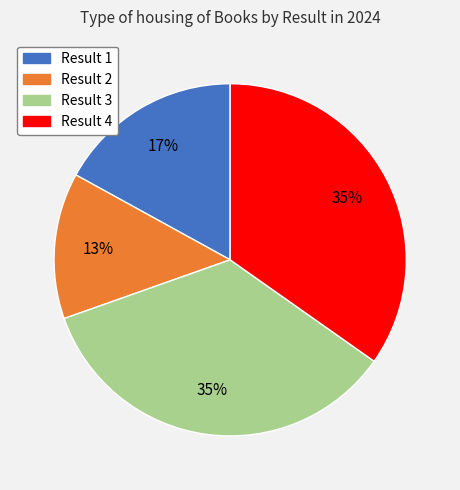

Does any single category account for the majority?

No